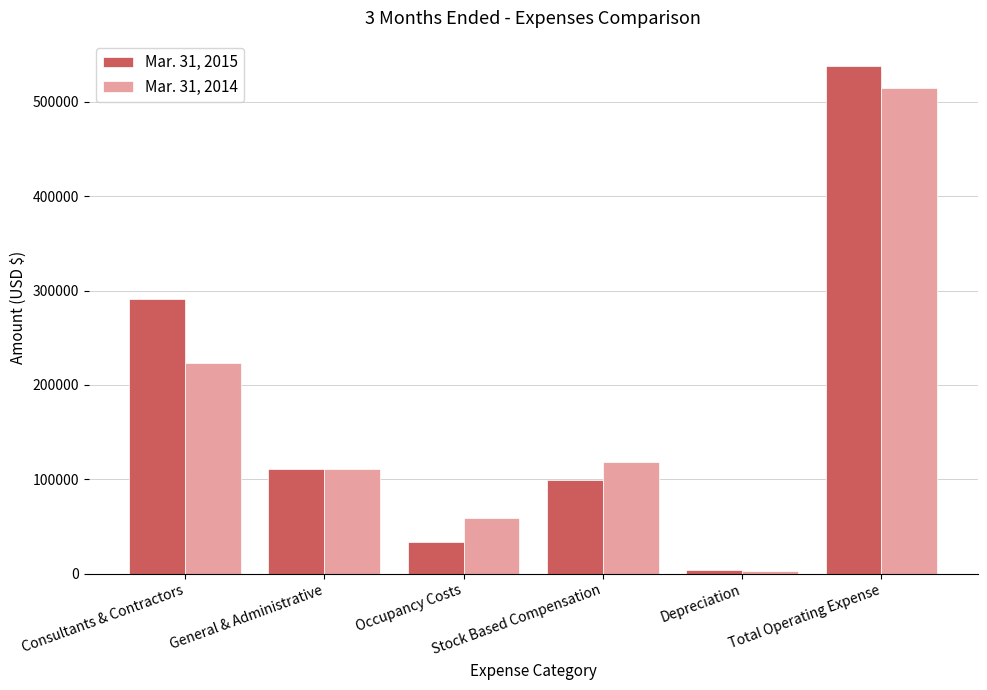

Rank the series at Occupancy Costs from highest to lowest value.

Mar. 31, 2014, Mar. 31, 2015